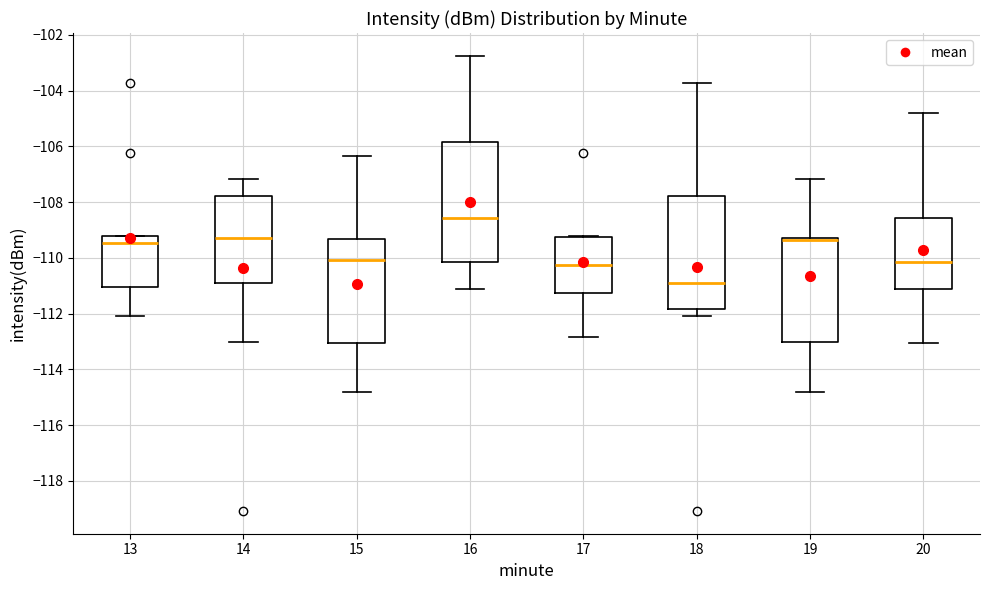

Reading left to right, read every box against the y-axis: the position of its median line, the range the box covers, and the ends of its whiskers. The values are not printed on the chart, so give them approximately, as read against the axis.

13: median -109.4, box -111.0 to -109.2, whiskers -112.0 to -109.2
14: median -109.2, box -110.8 to -107.8, whiskers -113.0 to -107.2
15: median -110.0, box -113.0 to -109.4, whiskers -114.8 to -106.4
16: median -108.6, box -110.2 to -105.8, whiskers -111.2 to -102.8
17: median -110.2, box -111.2 to -109.2, whiskers -112.8 to -109.2 (just above the box's upper edge)
18: median -110.8, box -111.8 to -107.8, whiskers -112.0 to -103.8
19: median -109.4 (drawn on the box's upper edge), box -113.0 to -109.2, whiskers -114.8 to -107.2
20: median -110.2, box -111.2 to -108.6, whiskers -113.0 to -104.8